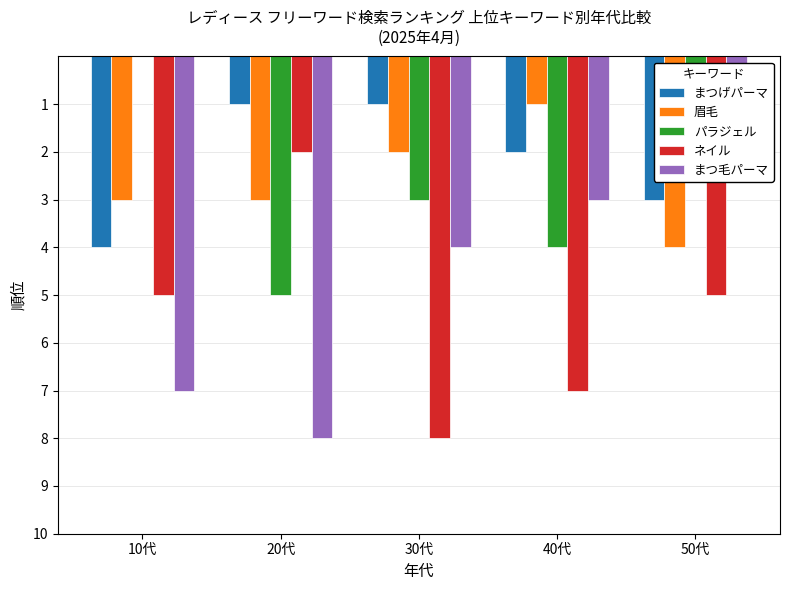

How many distinct data groups are displayed?

5